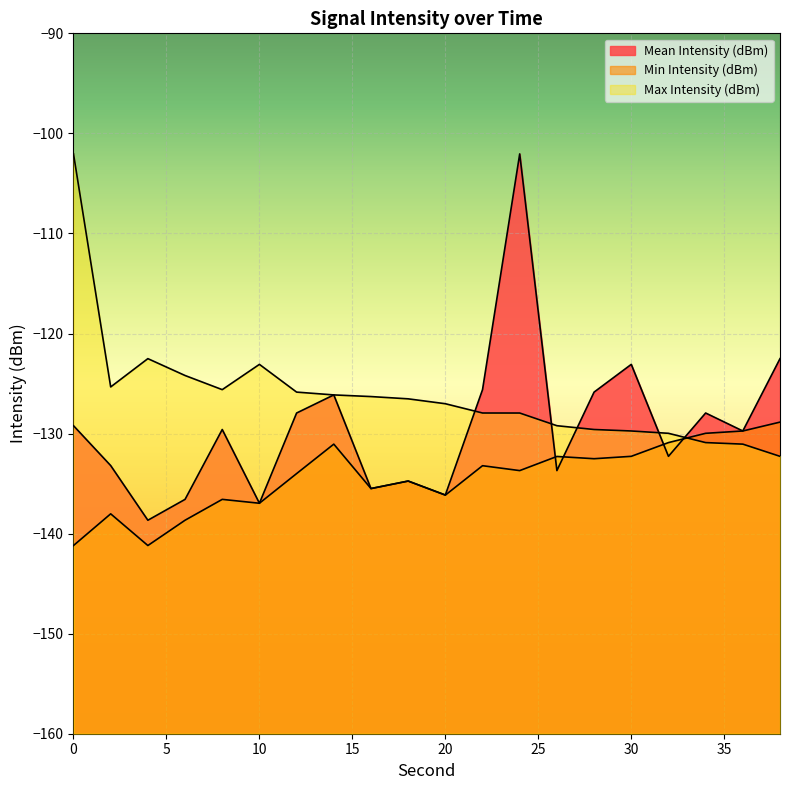

What is the minimum value for Mean Intensity (dBm)?

-138.7